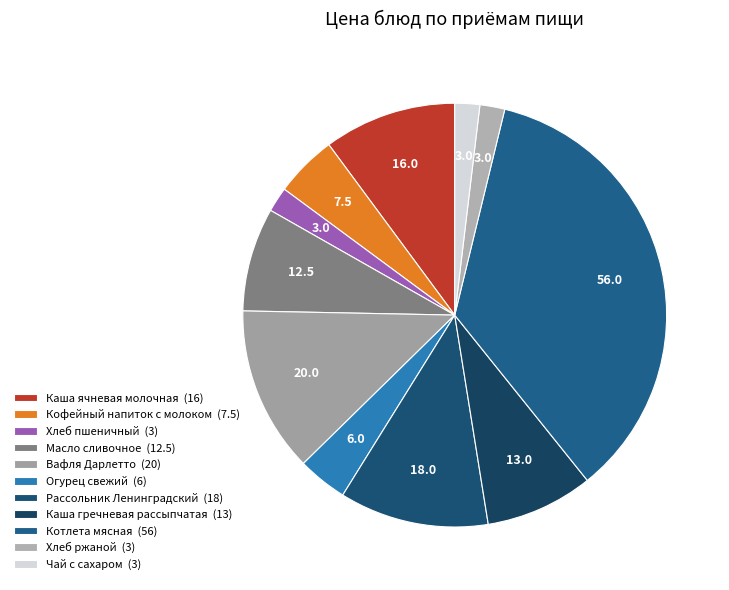

Count the number of slices in the pie.

11